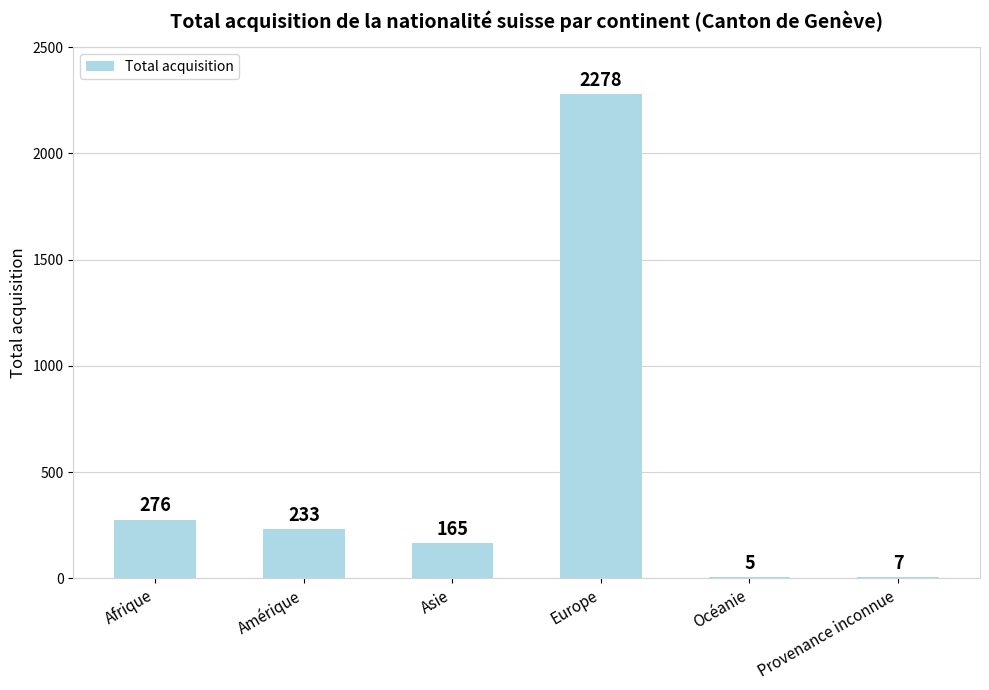

Reading left to right, list all the values displayed in this chart.

Afrique=276	Amérique=233	Asie=165	Europe=2278	Océanie=5	Provenance inconnue=7